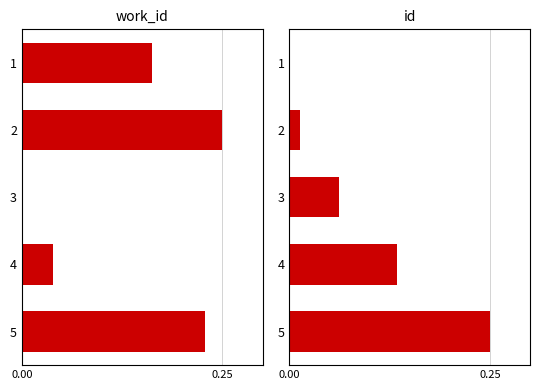

What are all the series names shown in the legend?

work_id, id